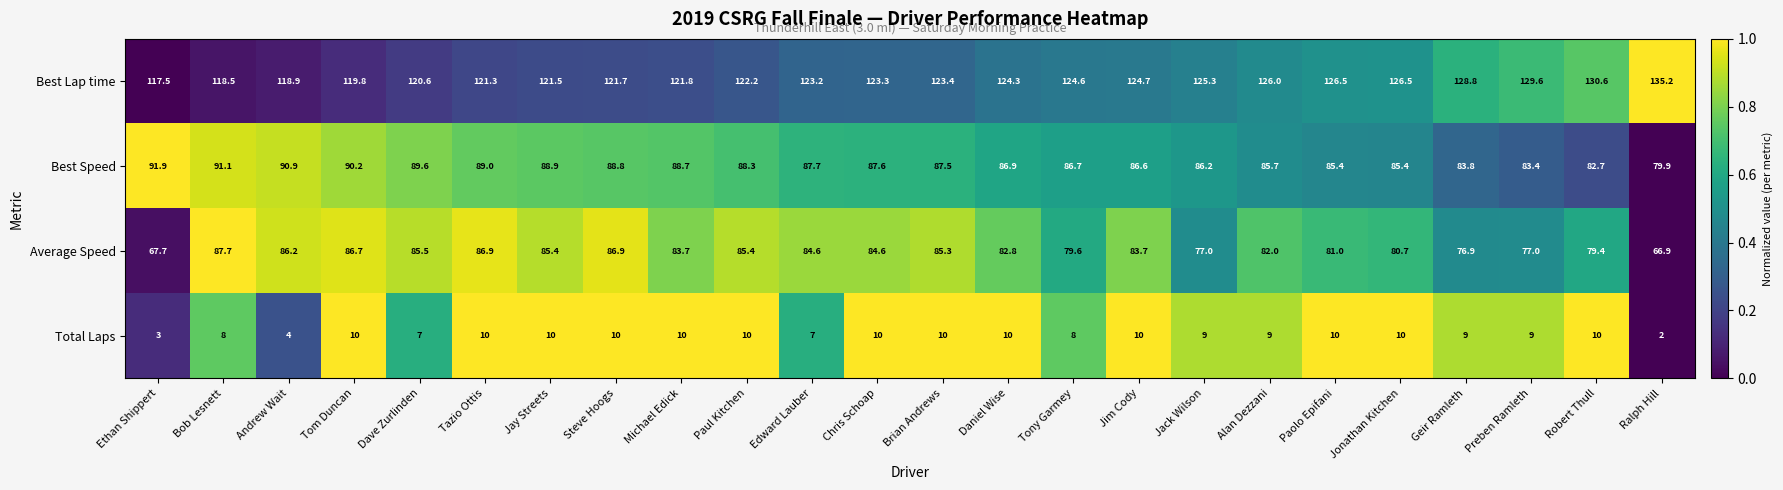

What is the maximum value shown in the chart?

135.2